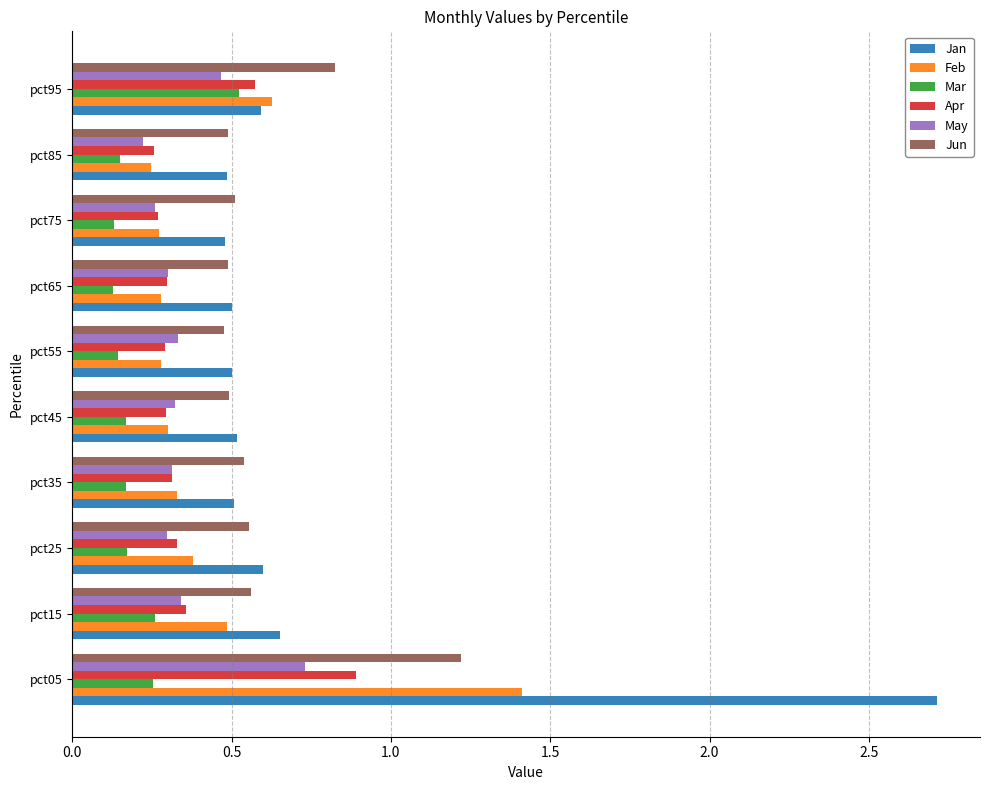

What is the sum of all Mar values?

2.1